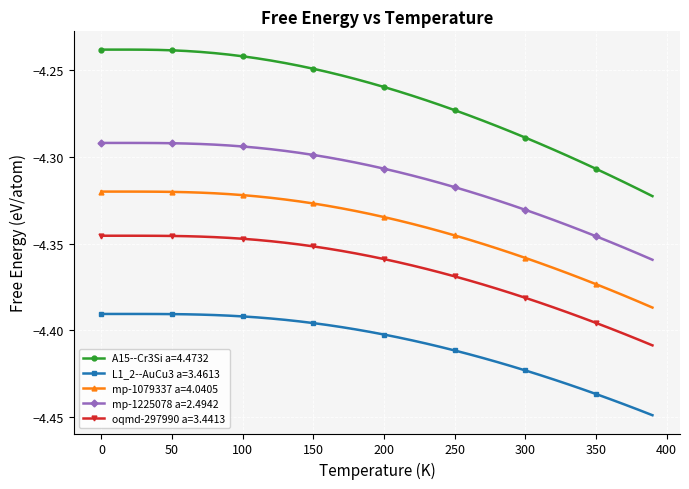

List the series in order of their peak value, highest first.

A15--Cr3Si a=4.4732, mp-1225078 a=2.4942, mp-1079337 a=4.0405, oqmd-297990 a=3.4413, L1_2--AuCu3 a=3.4613